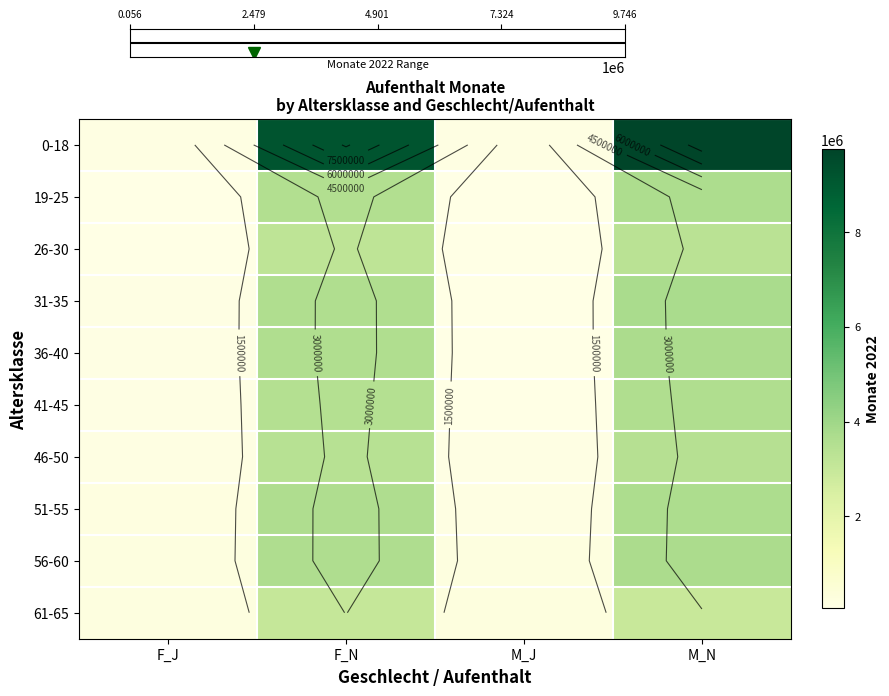

What is the difference between the highest and lowest values at M_N?

6800526.3